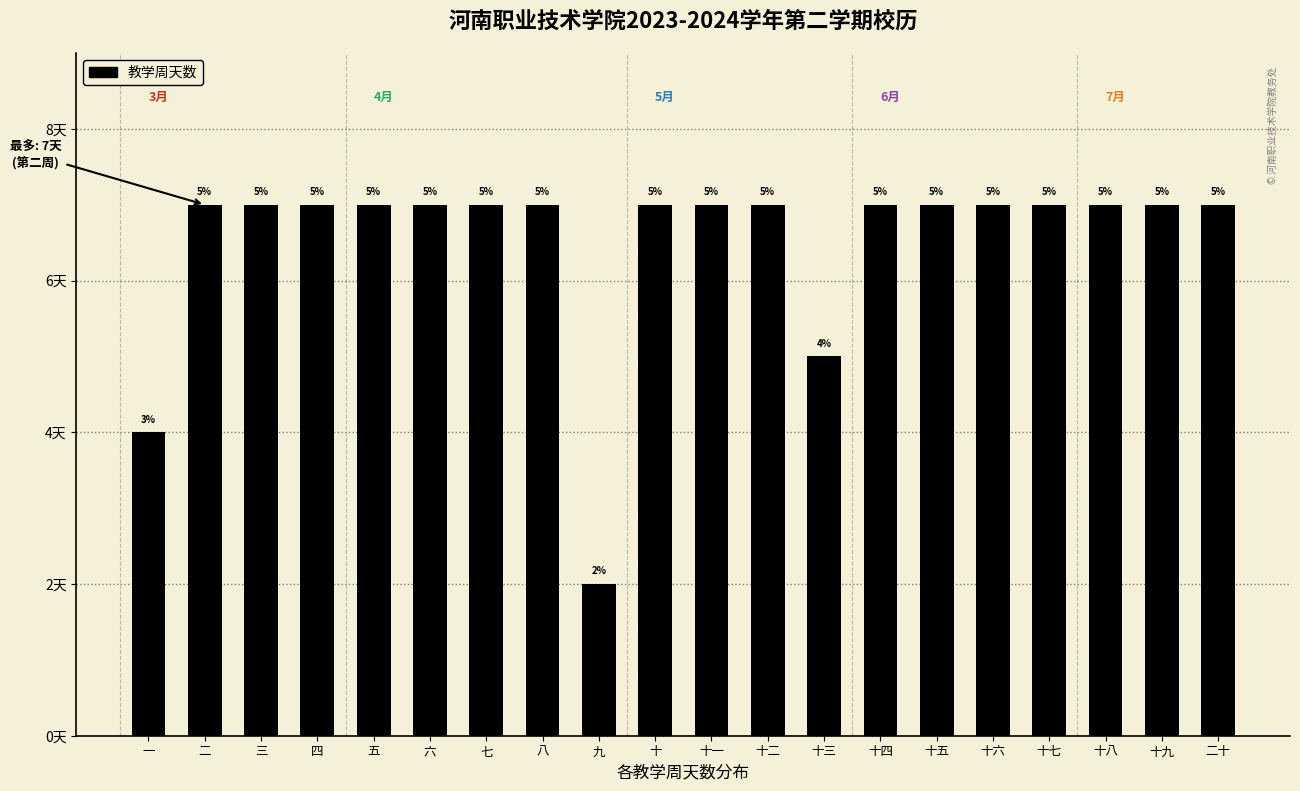

What is the label of the 9th bar from the right?

十二